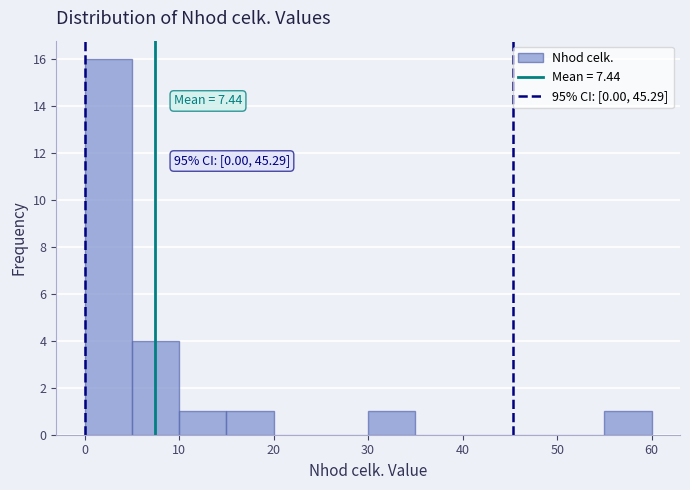

Which range on the x-axis has the tallest bar?

0 to 5